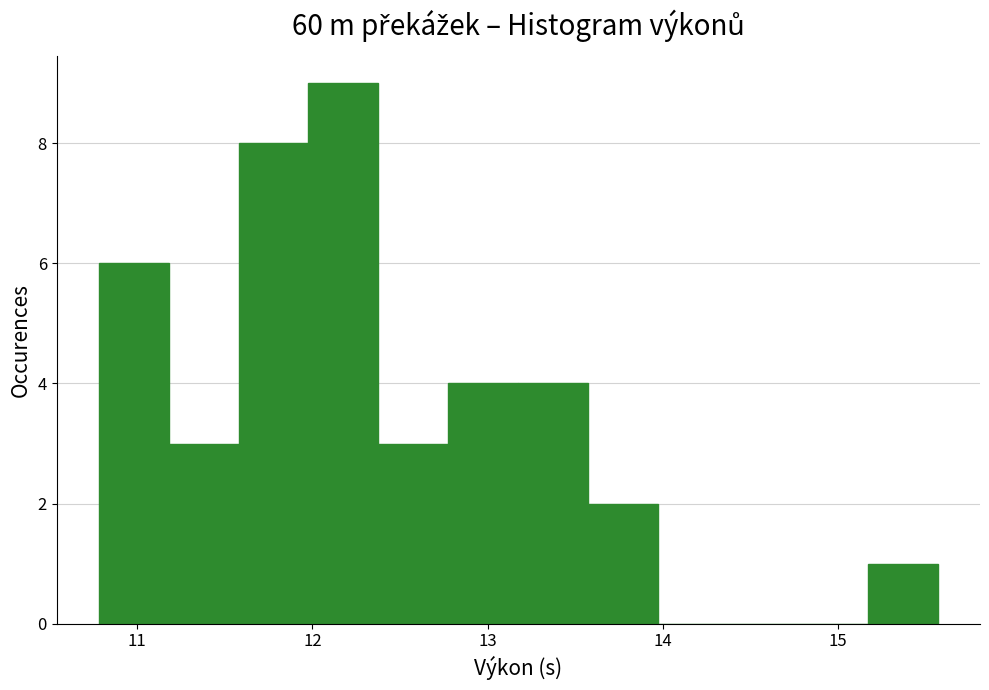

Read against the x-axis, roughly where is the centre of the tallest bar?

12.2